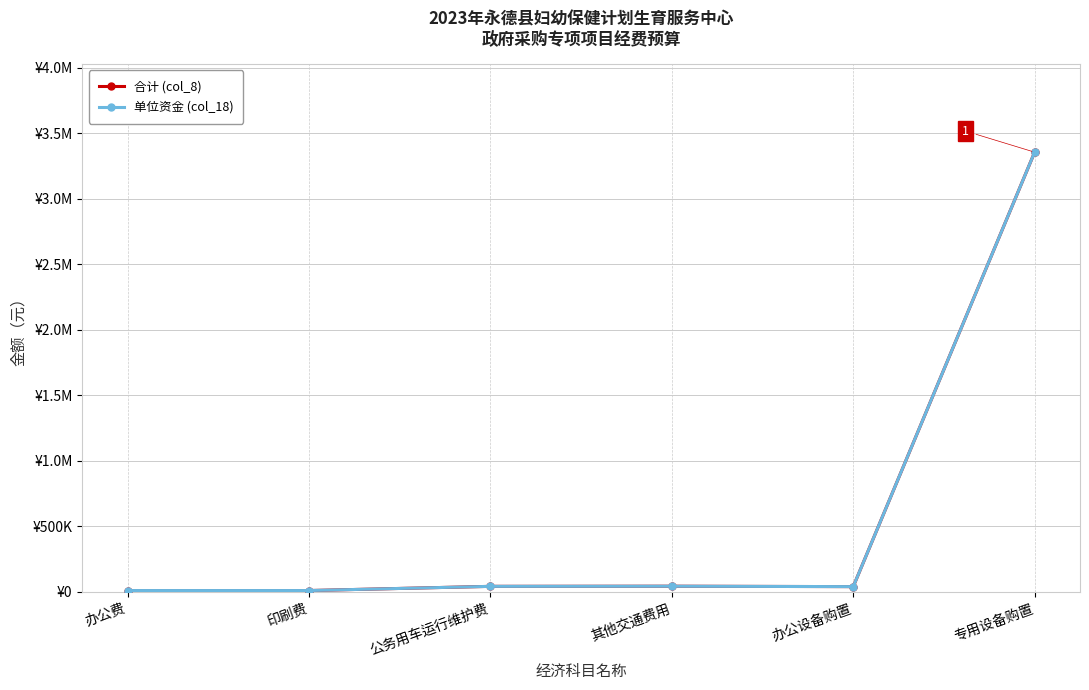

Reading left to right, transcribe all the data shown in this chart.

合计 (col_8): 10000	10000	42000	43000	40000	3355000
单位资金 (col_18): 10000	10000	42000	43000	40000	3355000